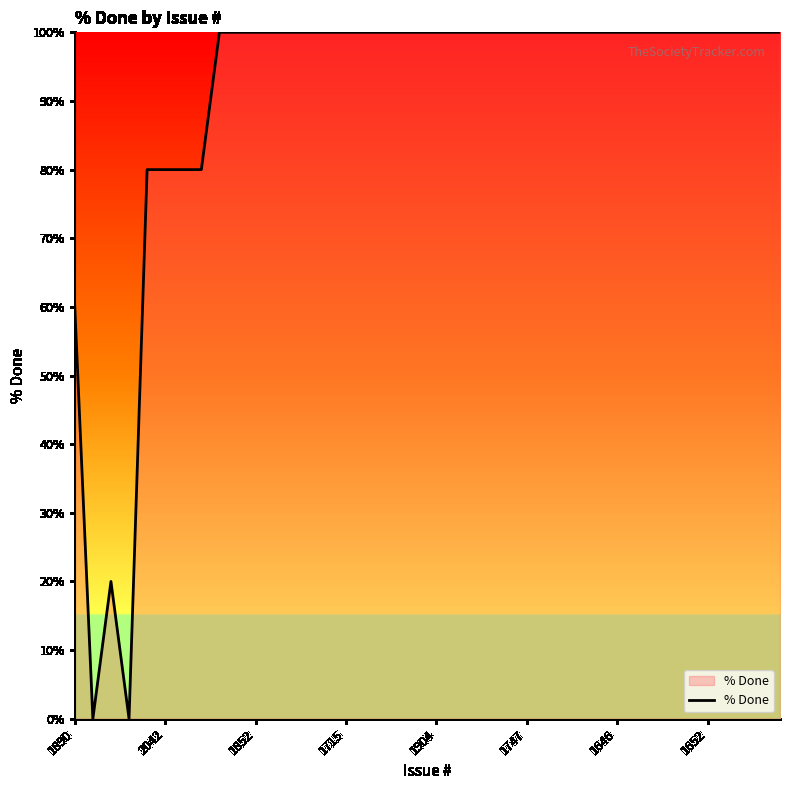

What is the difference between the maximum and minimum values?

100